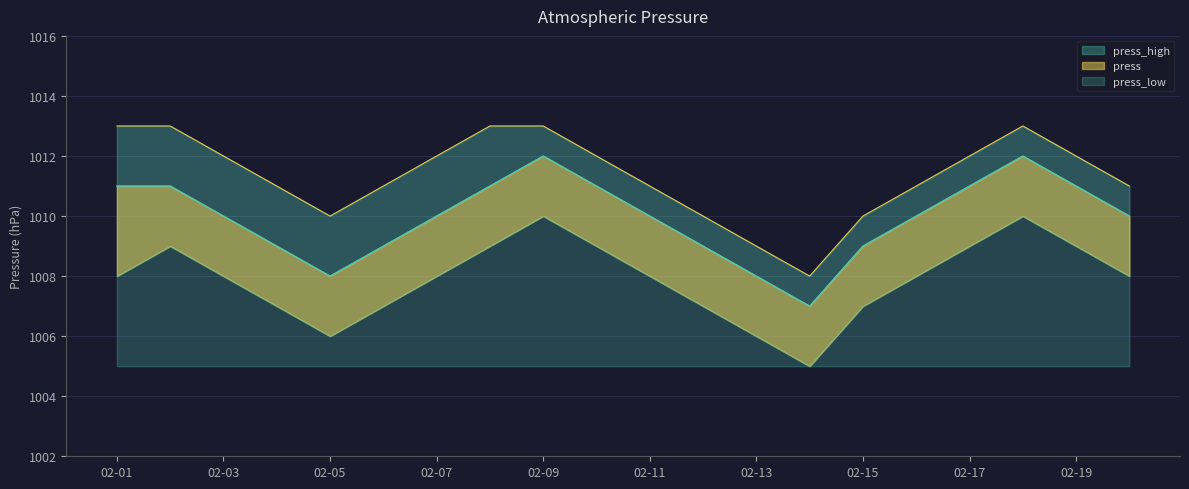

At which label is press closest to 1009?

2019-02-04